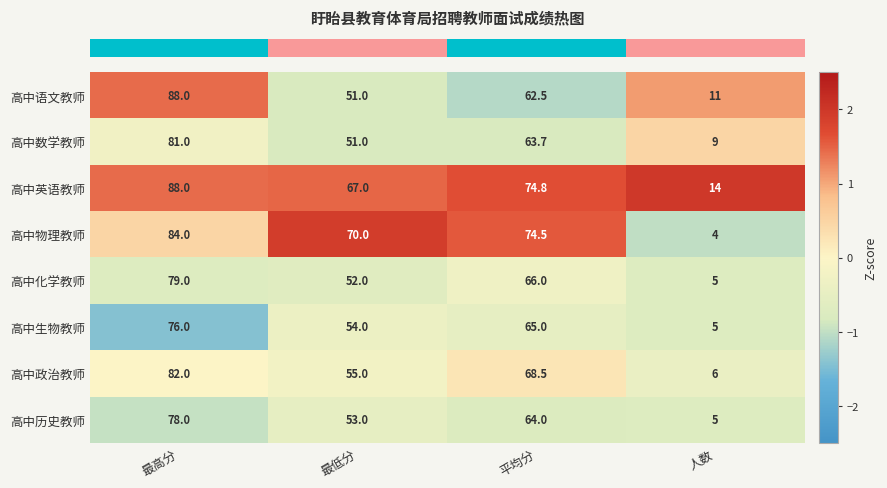

What is the difference between the 高中数学教师 values at 最低分 and 平均分?

12.7